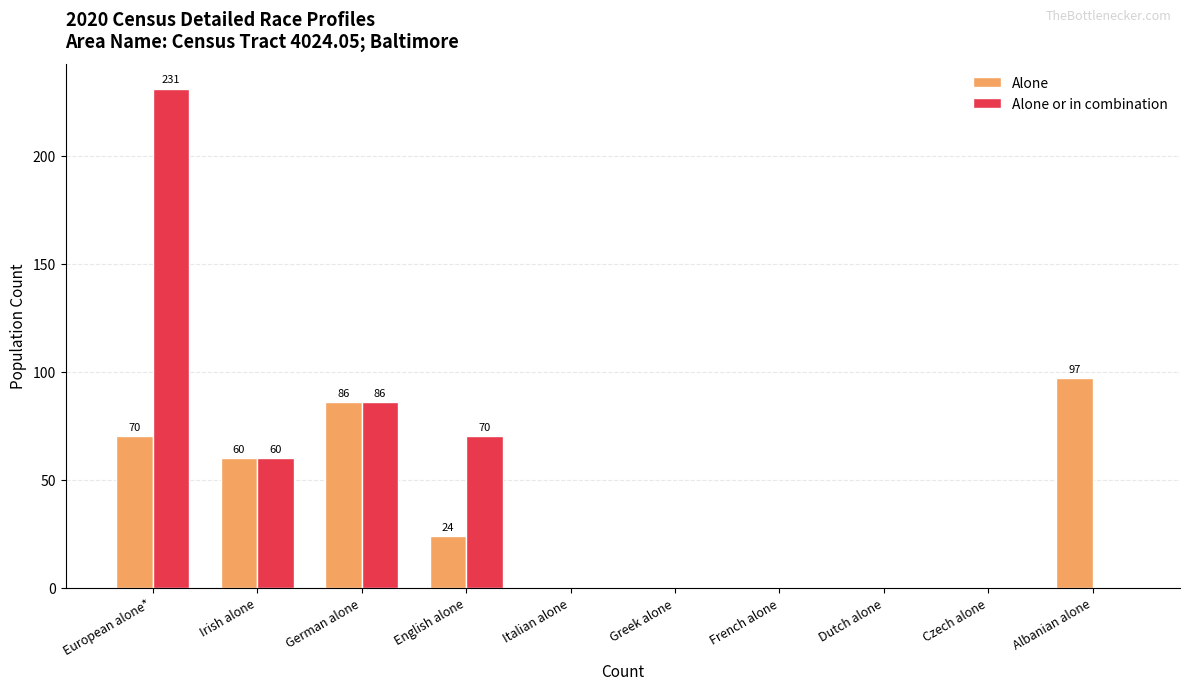

How many distinct data groups are displayed?

2